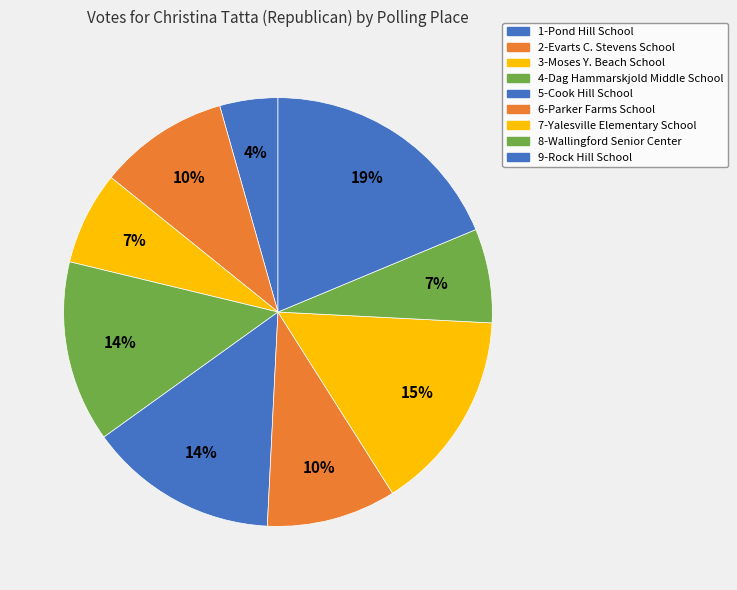

The 7-Yalesville Elementary School slice represents 24% of the pie. True or false?

False